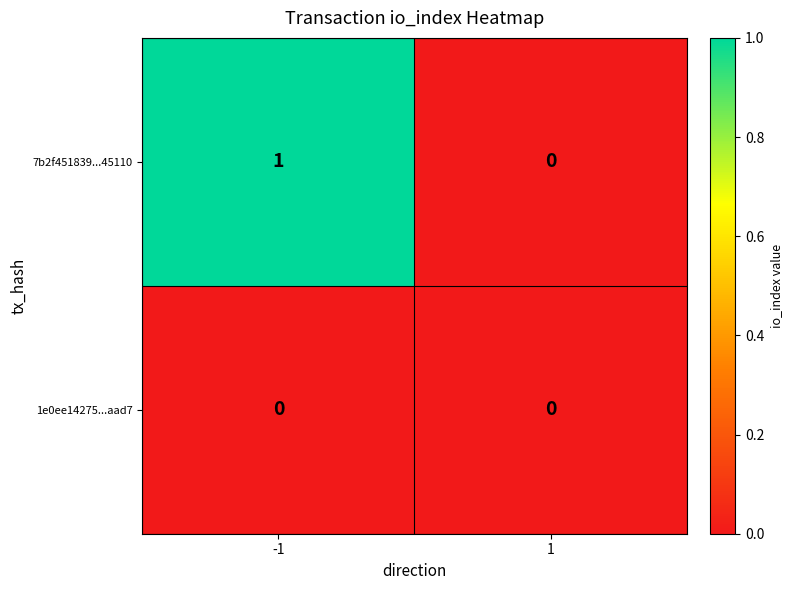

Reading left to right, what are all the values shown in this chart?

7b2f451839...45110: 1	0
1e0ee14275...aad7: 0	0